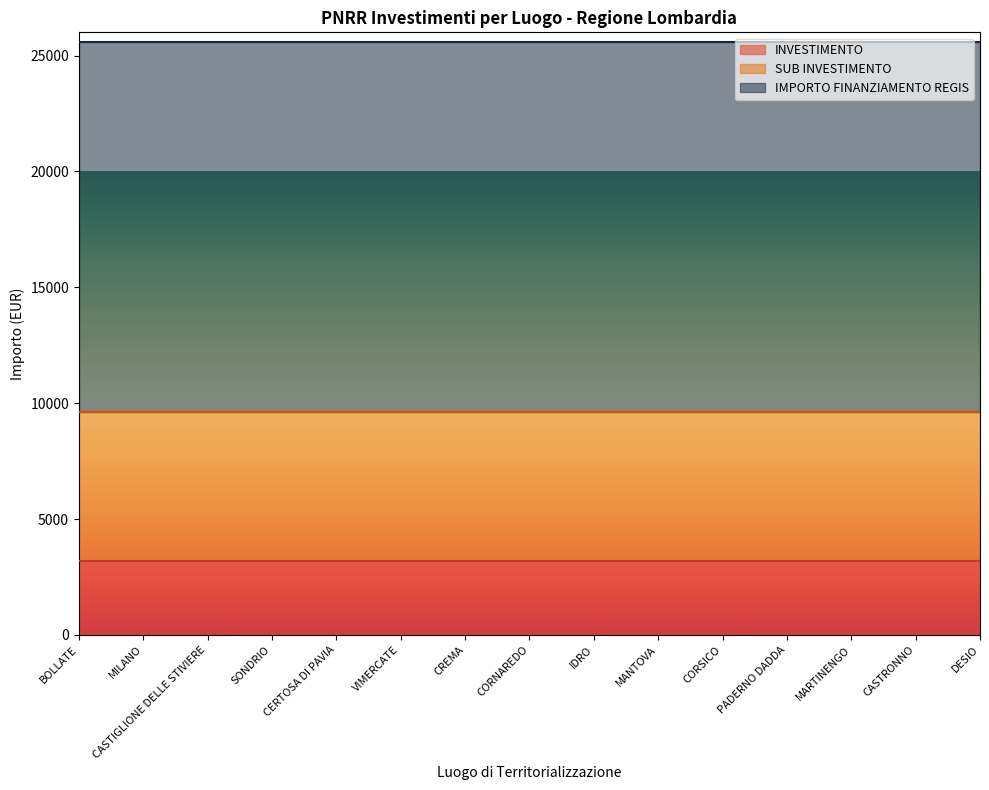

True or false: INVESTIMENTO and SUB INVESTIMENTO intersect in this chart.

False